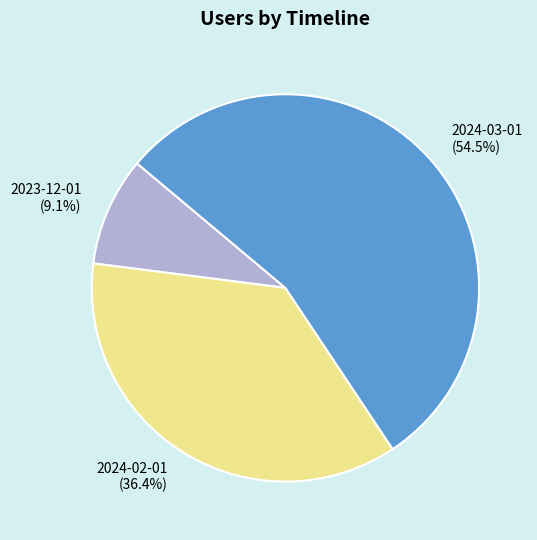

How many segments does this pie chart have?

3